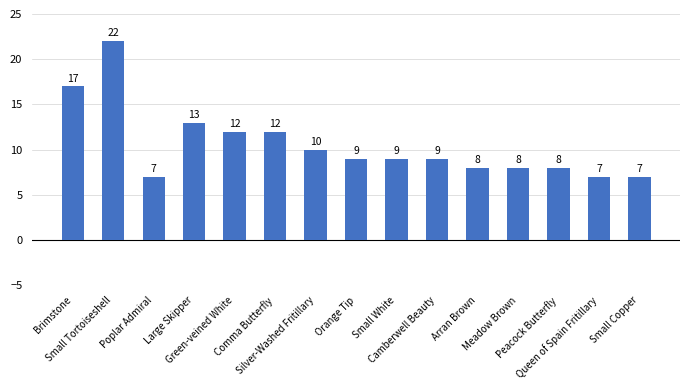

What is the difference between the maximum and minimum values?

15